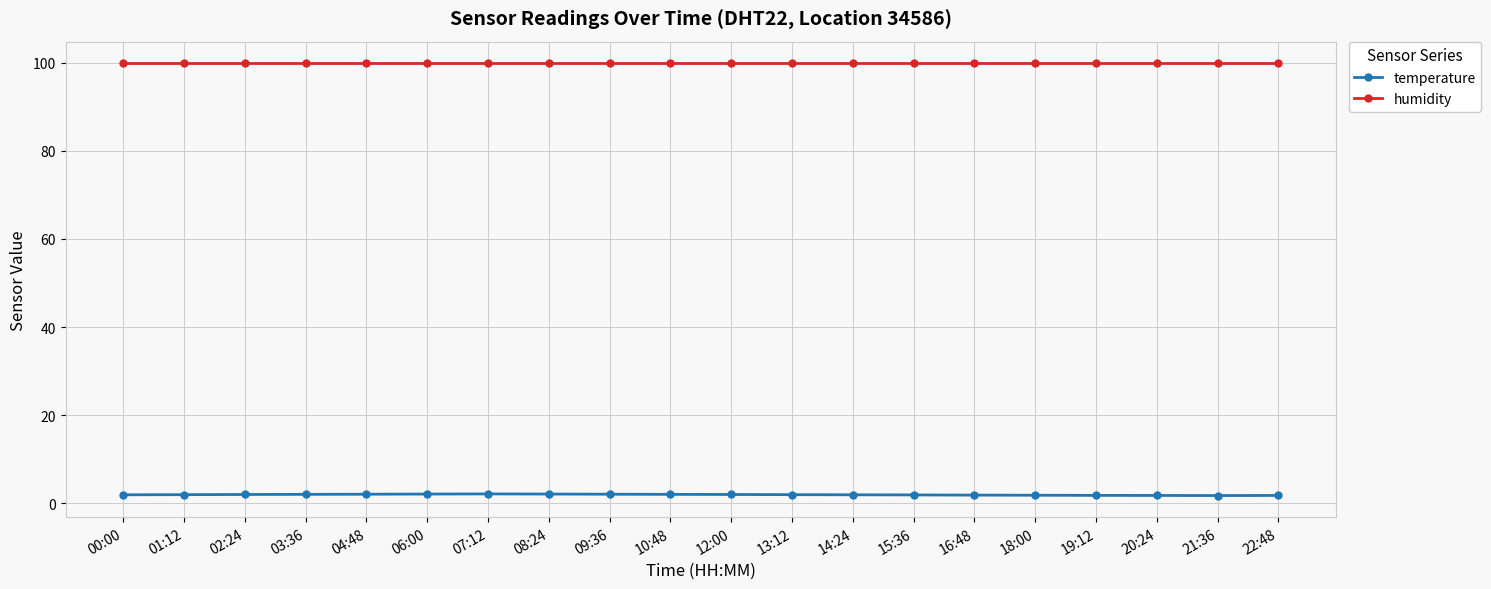

At 21:36, list the series in order from smallest to largest.

temperature, humidity